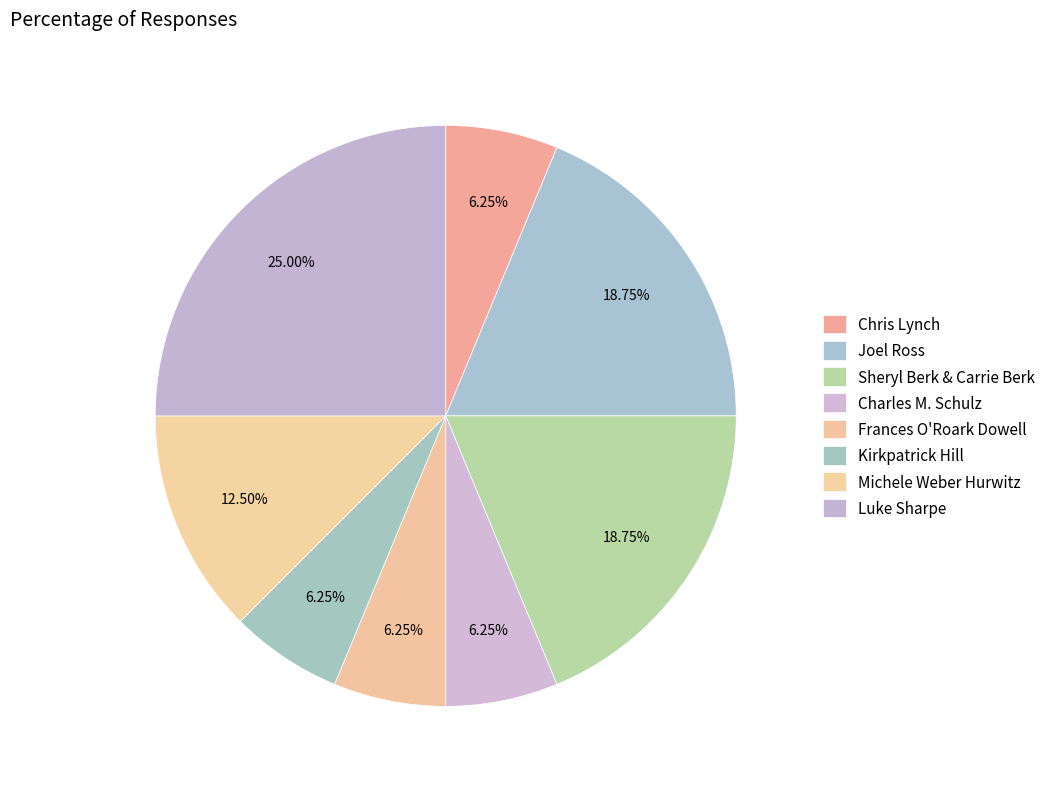

Is it true that Michele Weber Hurwitz is 27% of the pie?

False